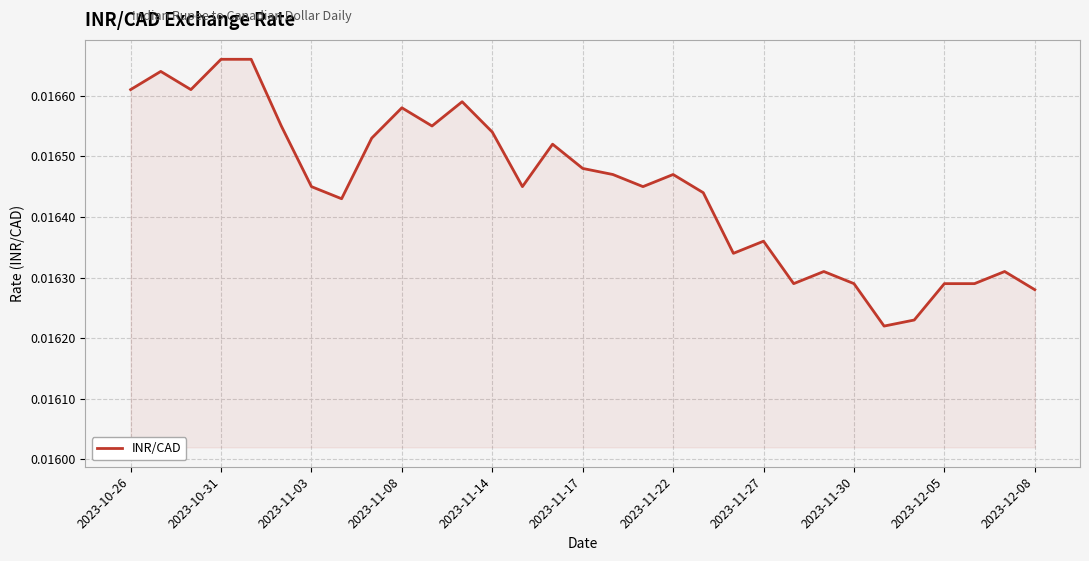

Does the chart have visible grid lines?

Yes